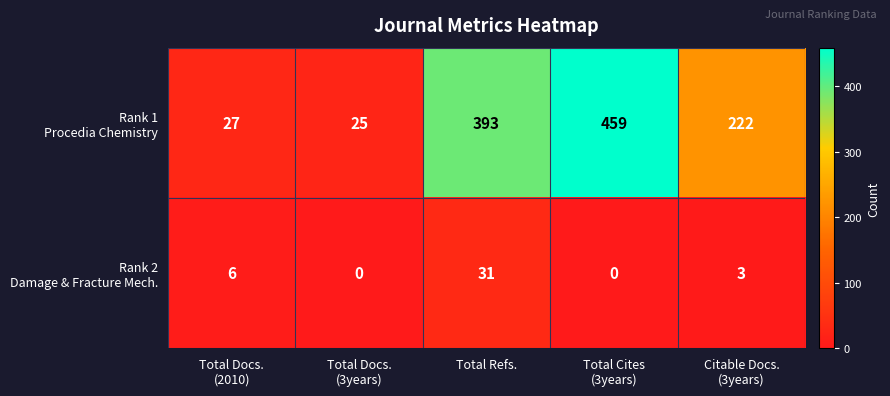

What is the greatest value displayed?

459